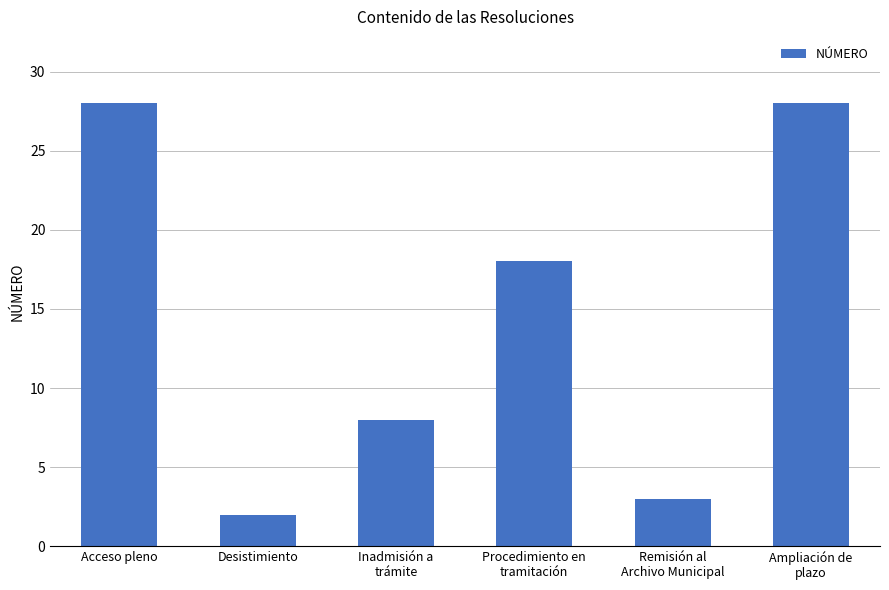

What is the change in value from Acceso pleno to Inadmisión a
trámite?

-20